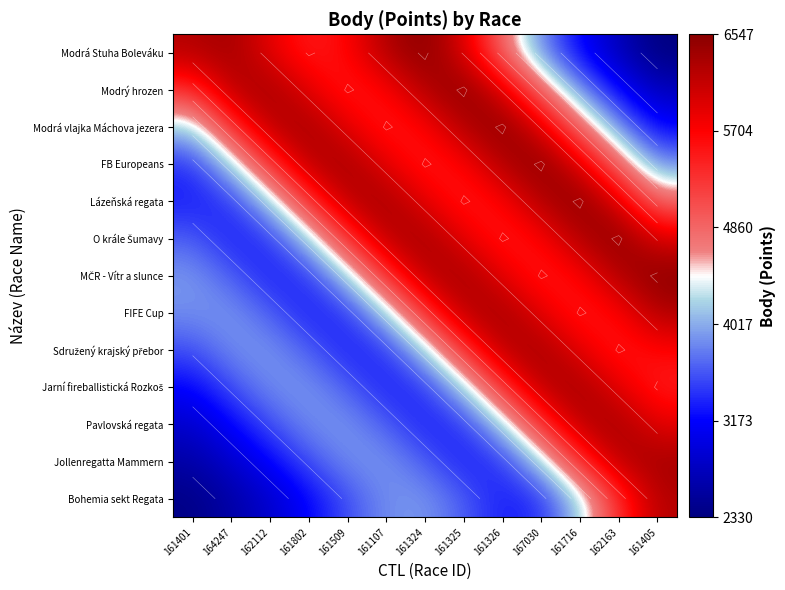

Count the number of data series in this chart.

13